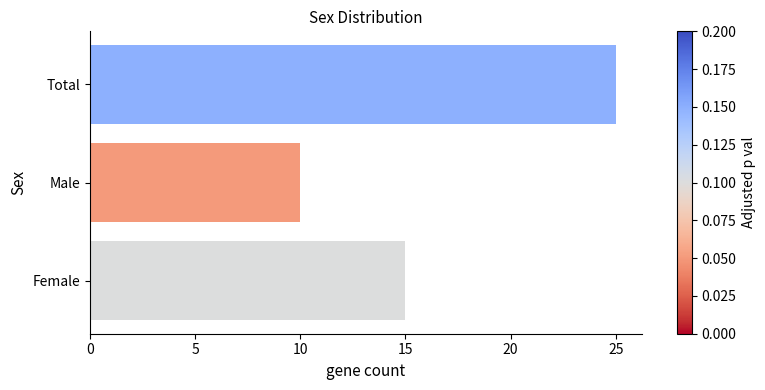

Rank the categories by value from highest to lowest.

Total, Female, Male